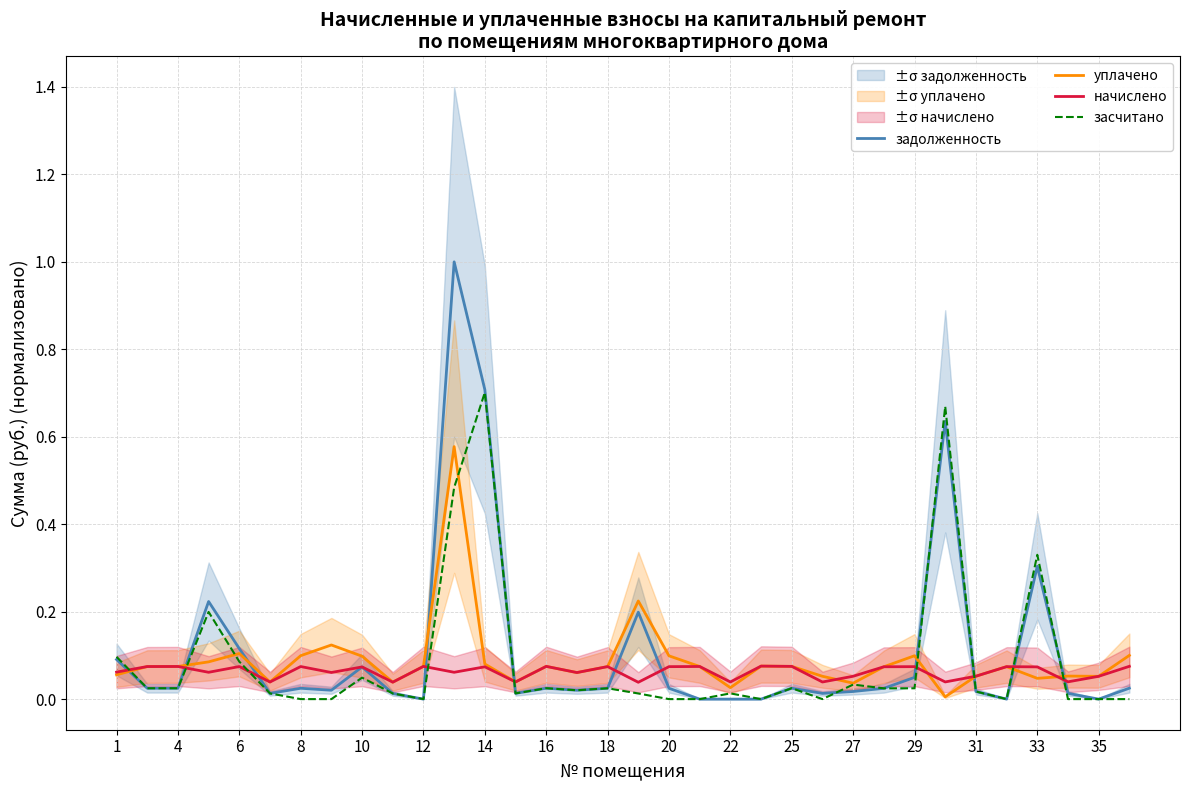

True or false: уплачено has more than 1 interior local peaks.

True